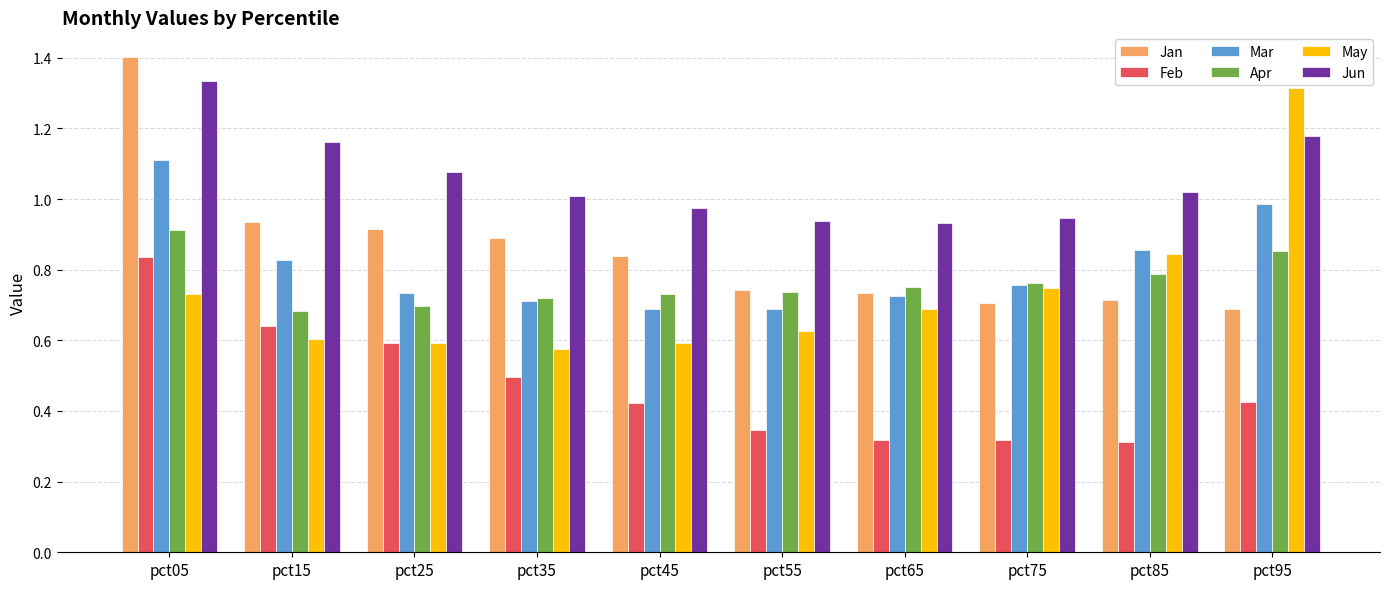

What are all the series names shown in the legend?

Jan, Feb, Mar, Apr, May, Jun